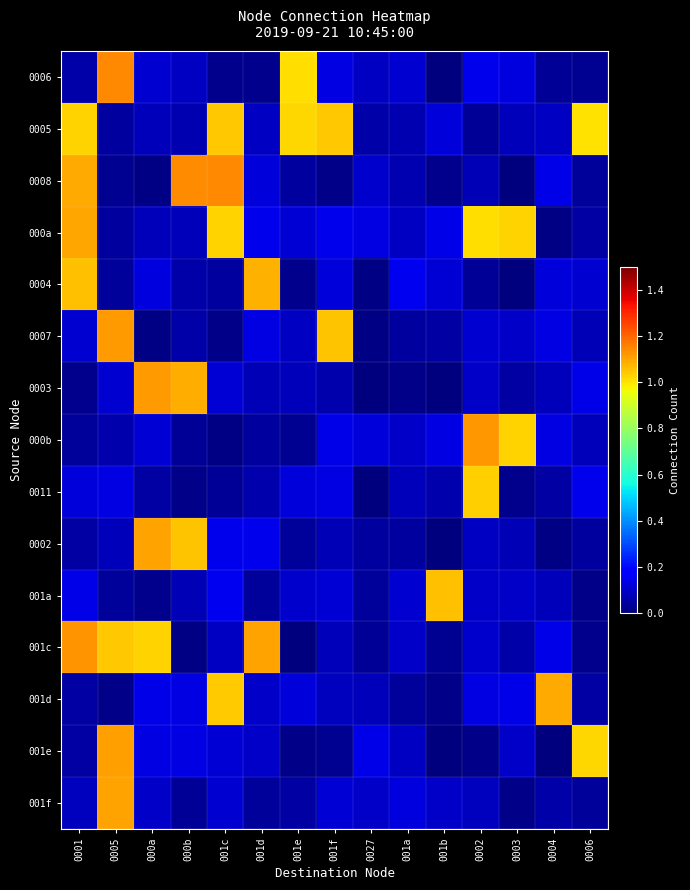

Rank the series by their maximum value, from lowest to highest.

0011, 0005, 001a, 0004, 001d, 000a, 001f, 0002, 001e, 0003, 0007, 000b, 001c, 0006, 0008